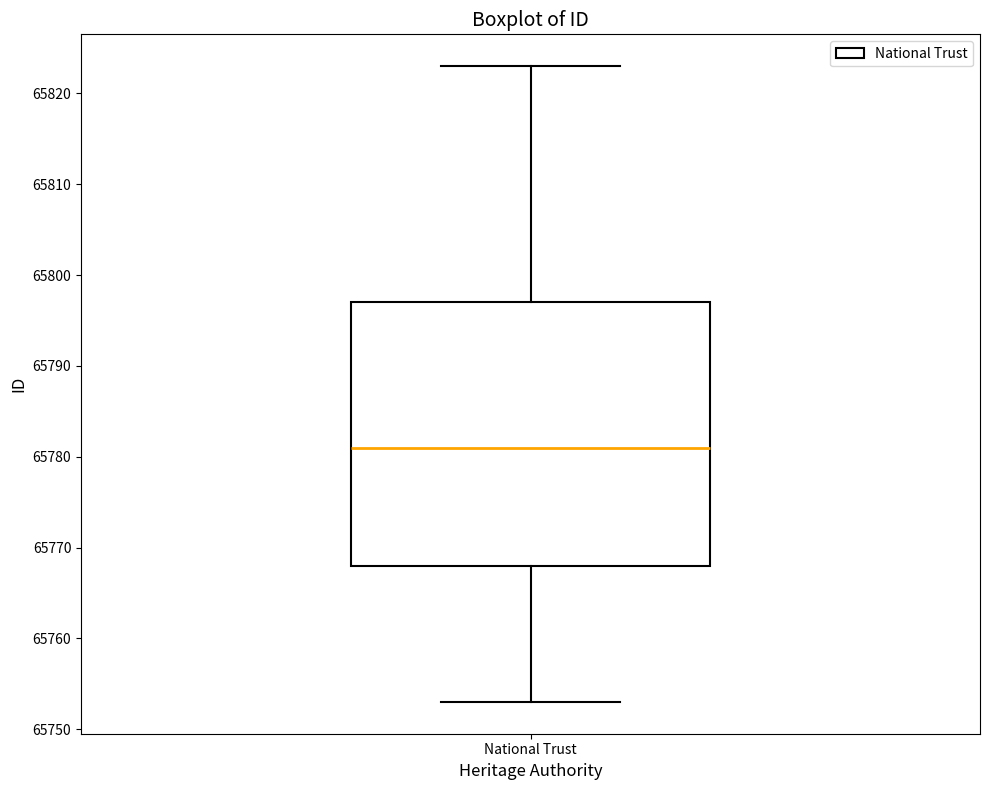

Read this box plot against the y-axis: the position of the median line, the range covered by the box, and the ends of both whiskers. The values are not printed on the chart, so give them approximately, as read against the axis.

median 65781, box 65768 to 65797, whiskers 65753 to 65823